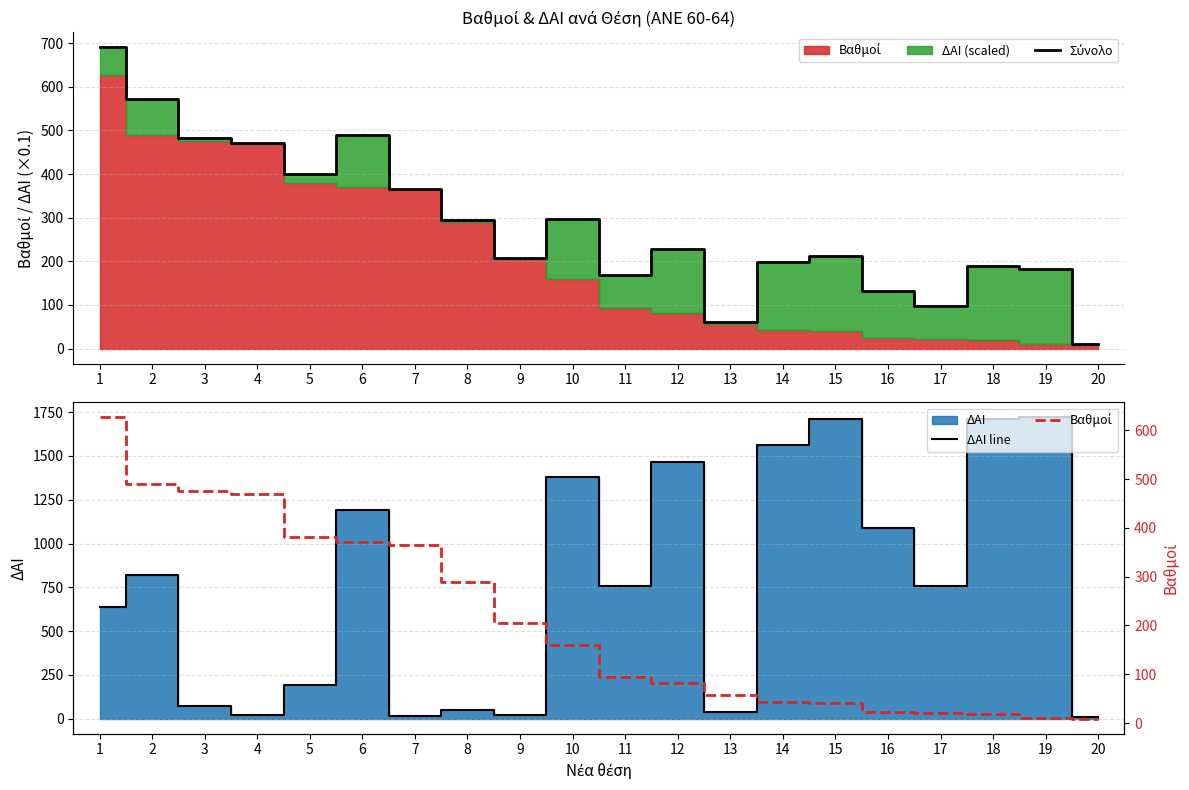

Reading left to right, extract all data points from this chart.

Σύνολο: 690.5	572.4	483.4	472.0	399.7	490.1	366.4	294.1	207.7	297.6	169.8	228.8	60.9	199.4	212.9	132.6	97.3	190.3	183.0	9.9
ΔΑΙ line: 640.0	819.0	73.0	21.0	191.0	1191.0	16.0	49.0	22.0	1382.0	760.0	1466.0	40.0	1560.0	1714.0	1091.0	759.0	1713.0	1720.0	9.0
Βαθμοί: 626.5	490.5	476.1	469.9	380.6	371.0	364.8	289.2	205.5	159.4	93.8	82.2	56.9	43.4	41.5	23.5	21.4	19.0	11.0	9.0